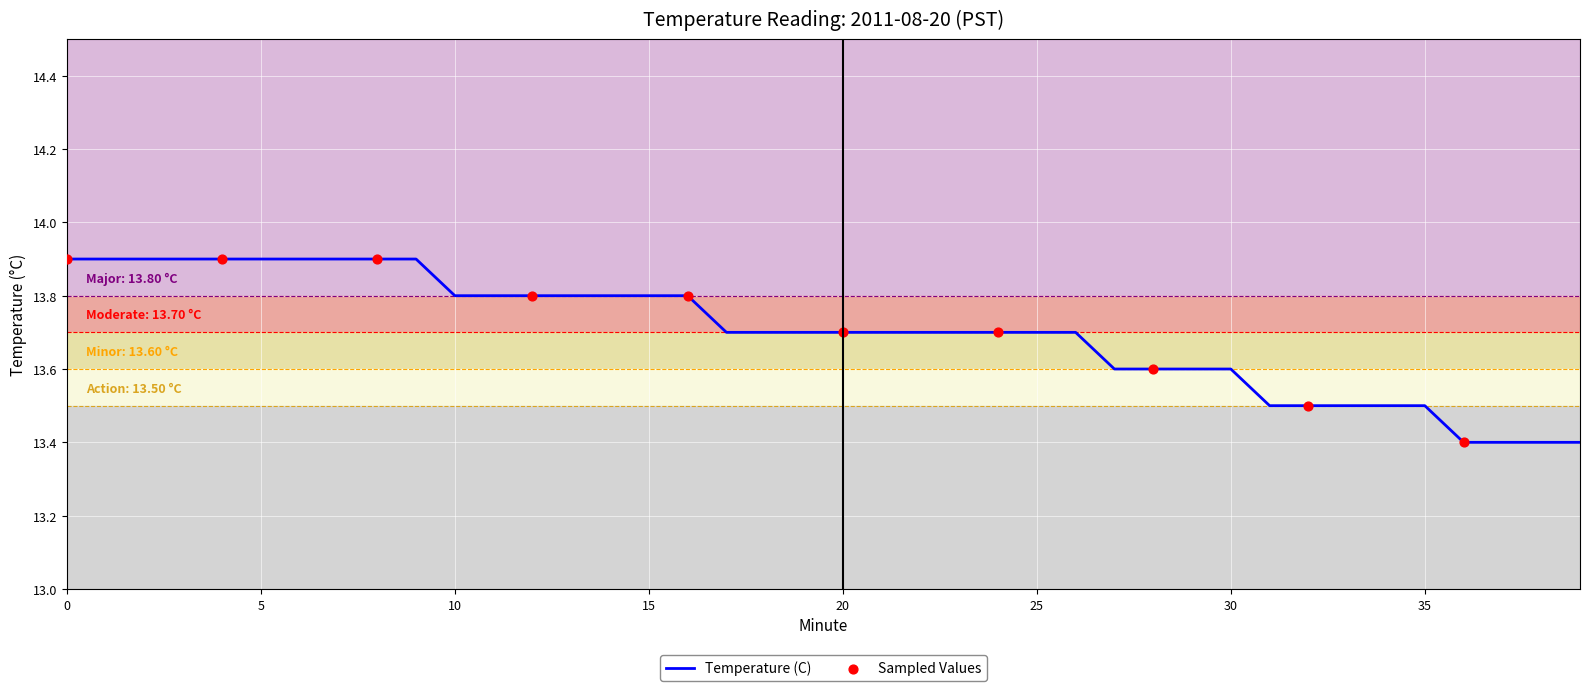

What is the minimum value shown in the chart?

13.4